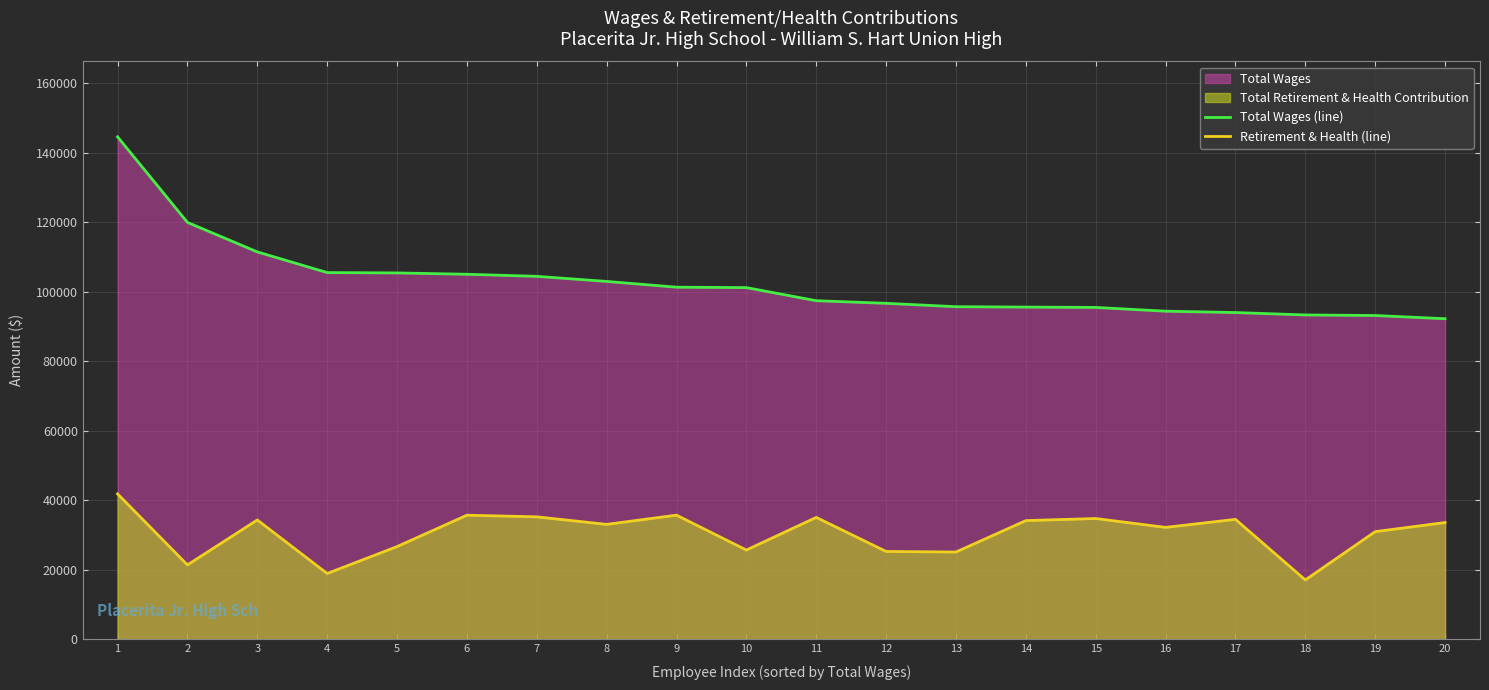

Between 8 and 17, which is larger?

8